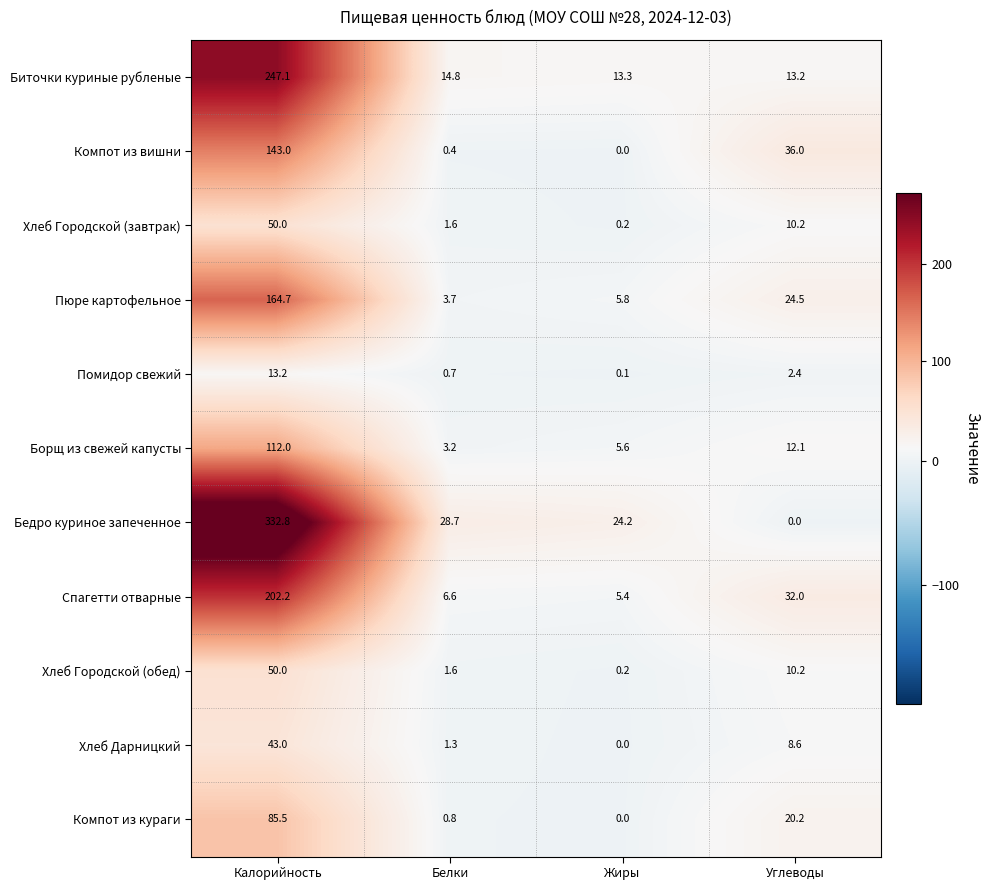

List the labels in order of Борщ из свежей капусты value, smallest first.

Белки, Жиры, Углеводы, Калорийность